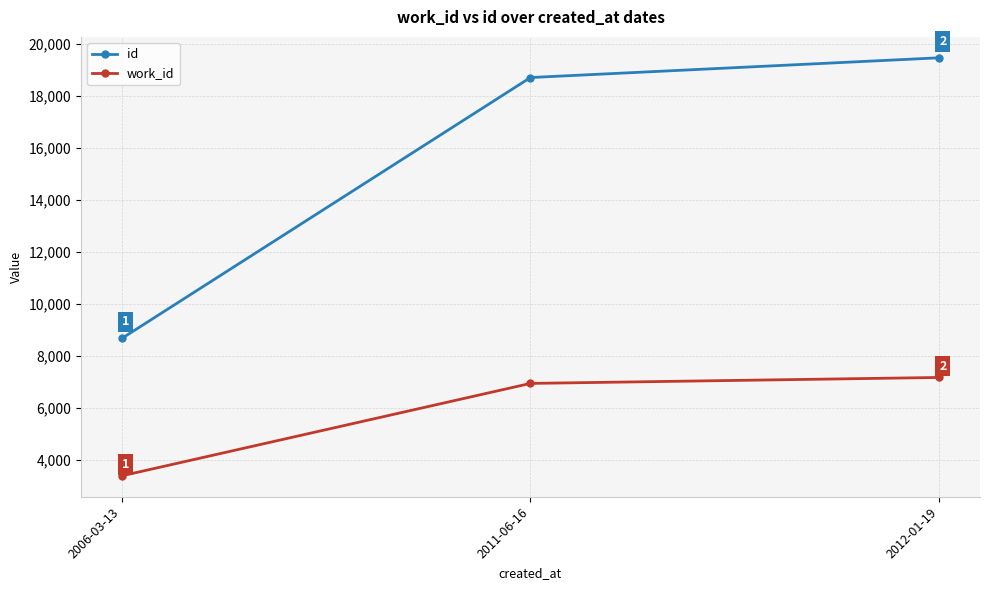

The value of work_id at 2011-06-16 is 1819. True or false?

False